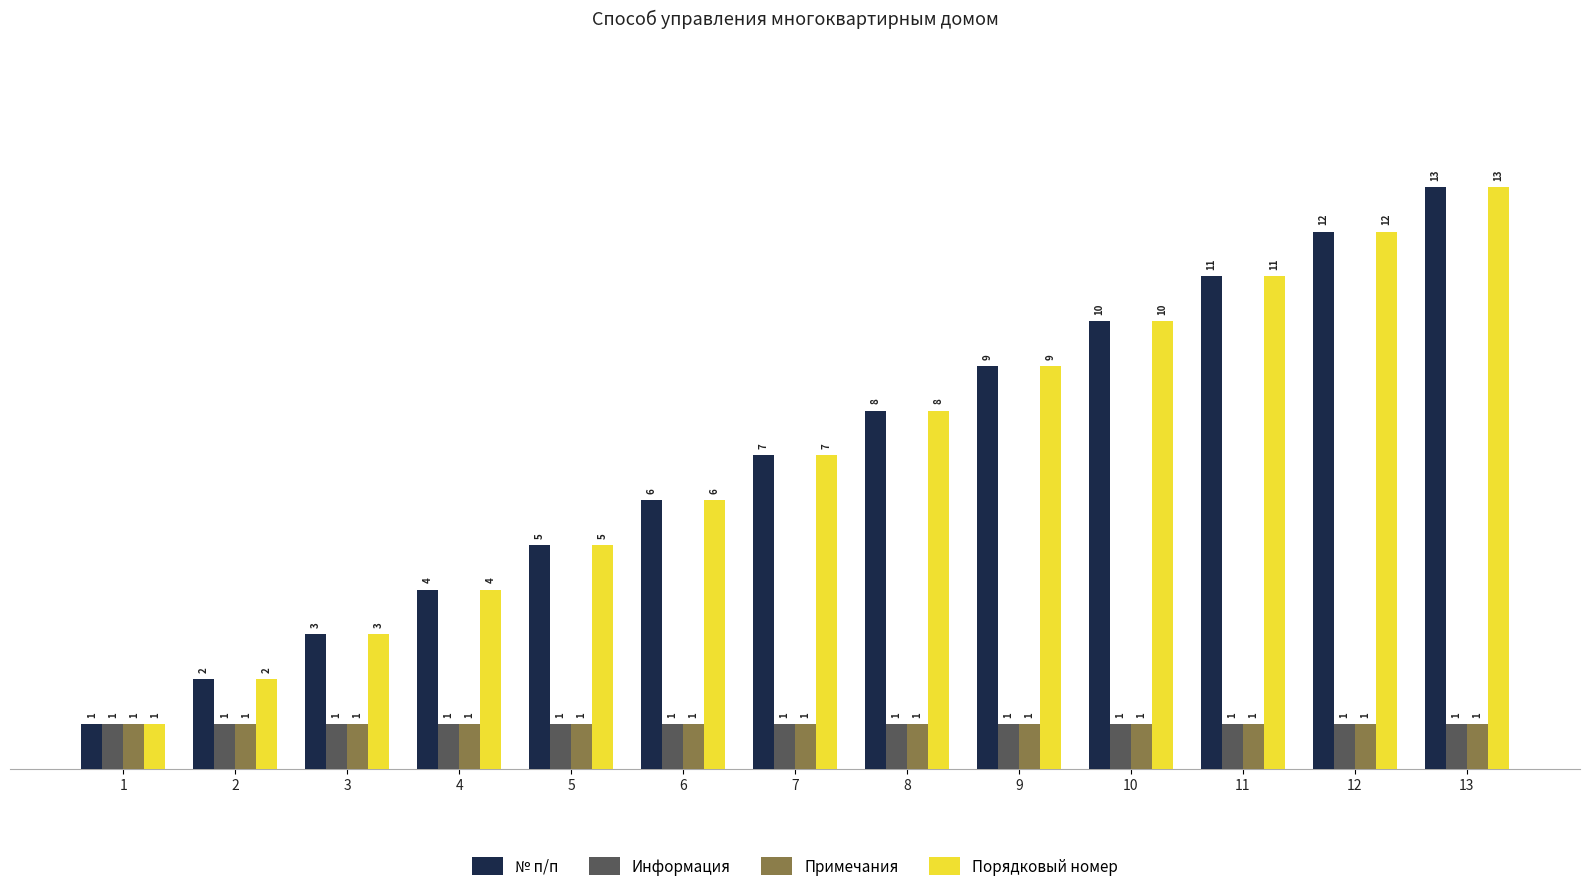

Rank the categories by № п/п value from lowest to highest.

1, 2, 3, 4, 5, 6, 7, 8, 9, 10, 11, 12, 13